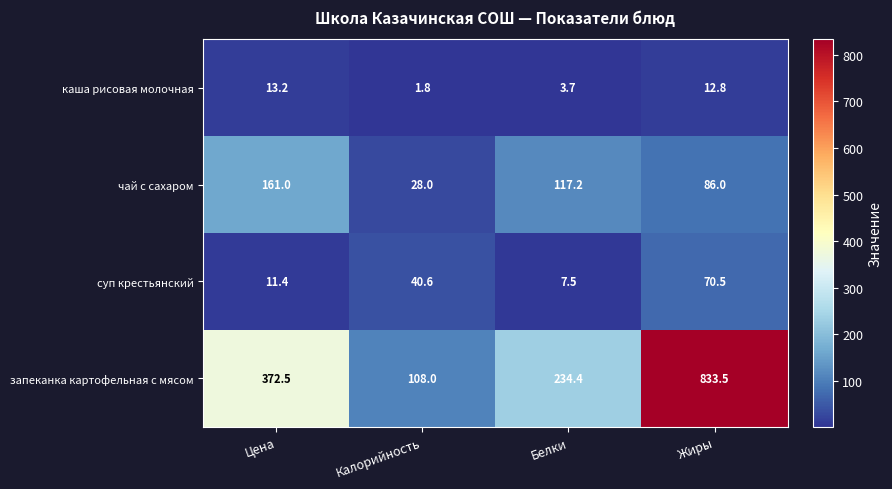

What is the maximum value for каша рисовая молочная?

13.2